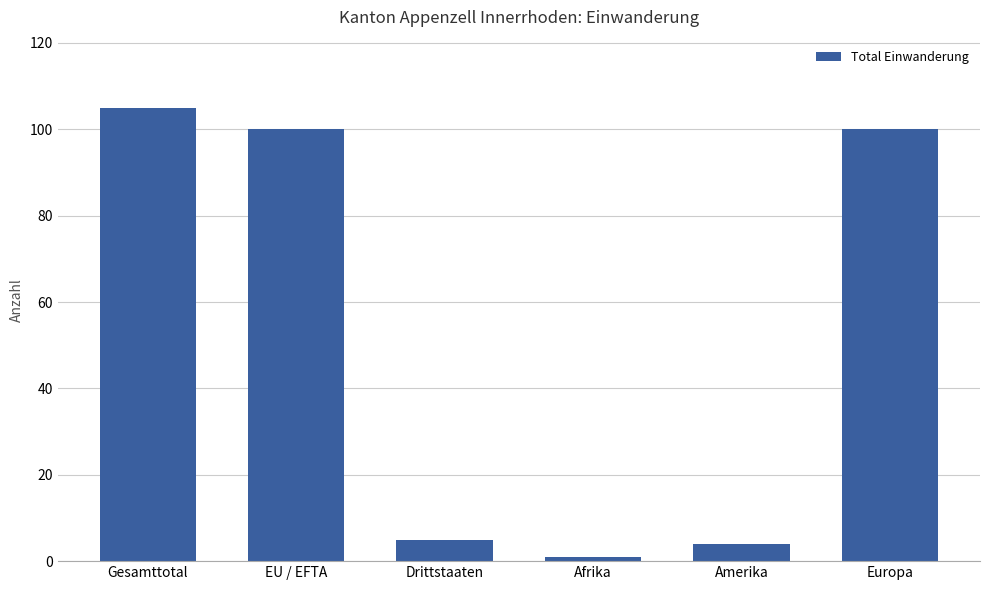

What is the label of the 5th bar from the left?

Amerika